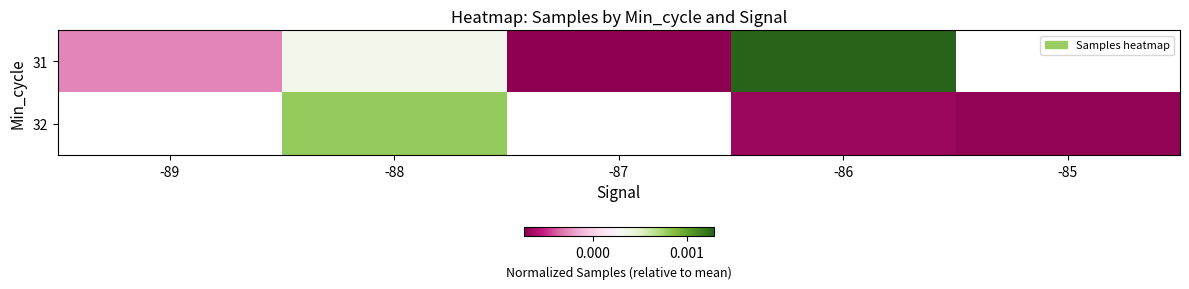

How many data points in 32 are above 0?

1